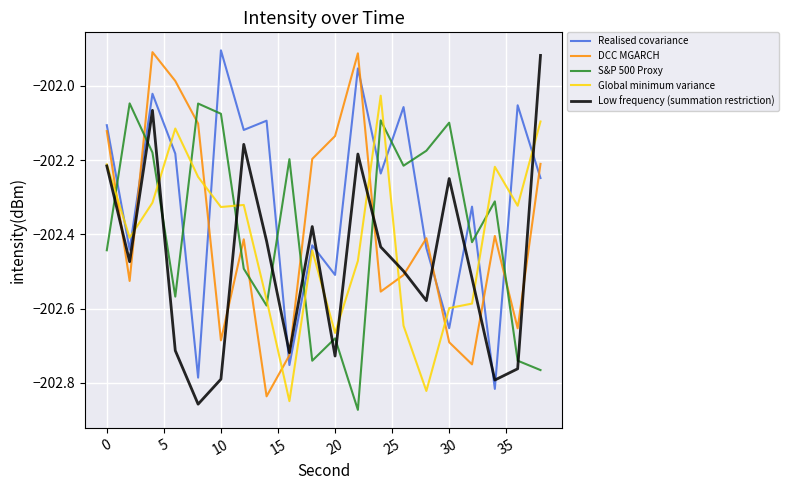

Which series has the largest total across all categories?

Realised covariance